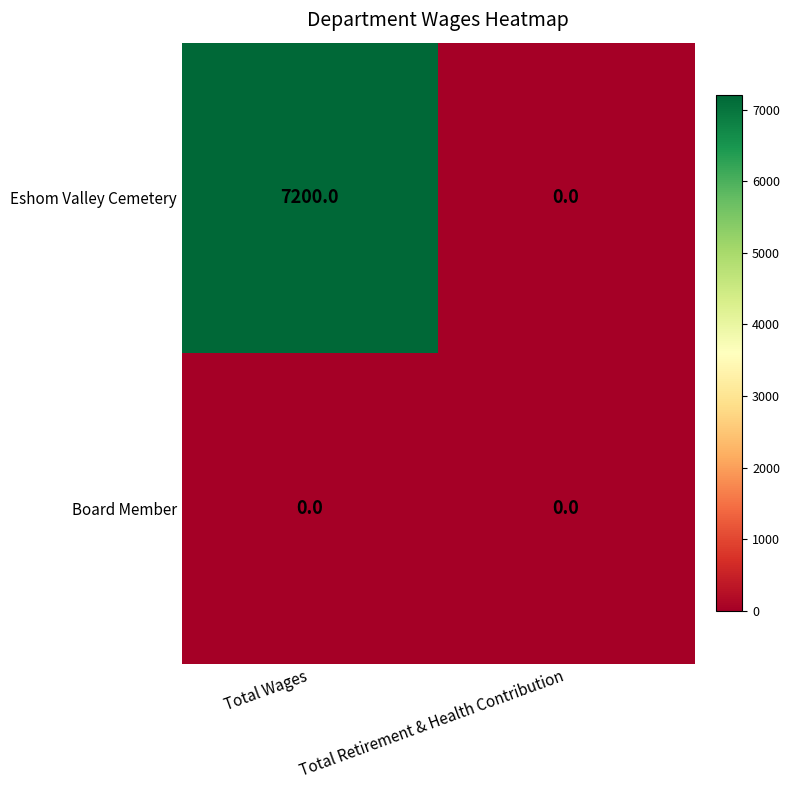

At which label does Eshom Valley Cemetery reach its minimum?

Total Retirement & Health Contribution